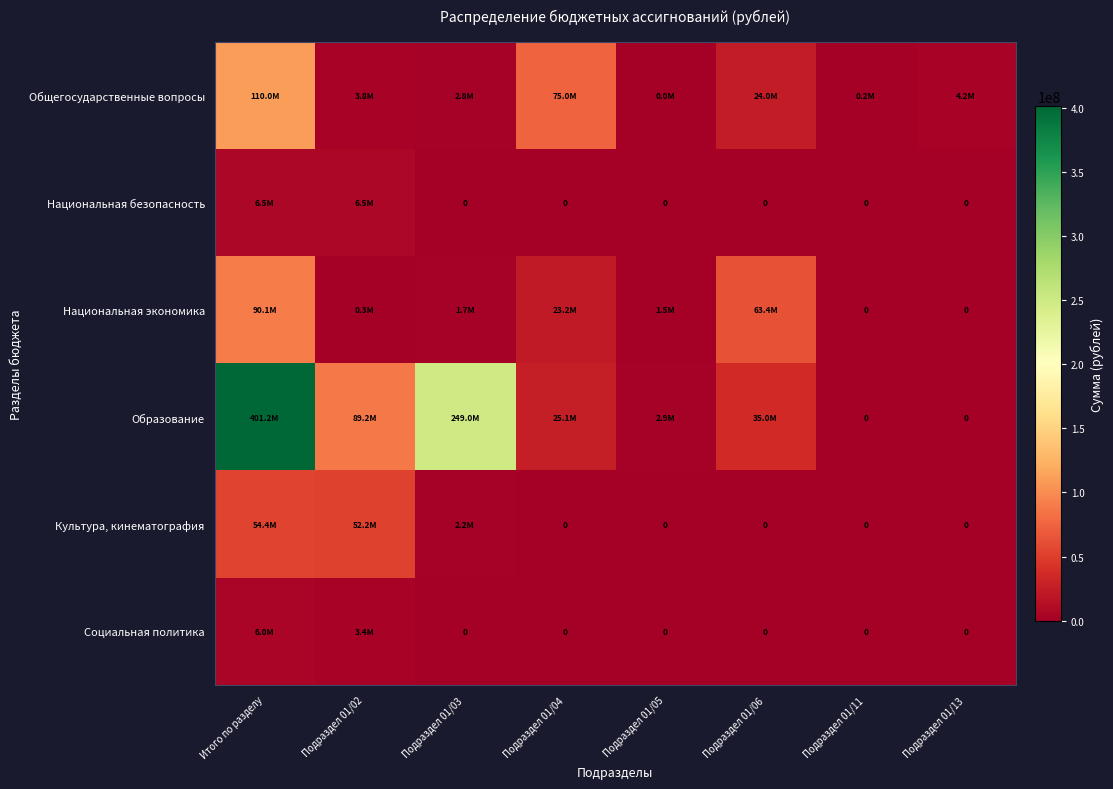

How many series are shown in this chart?

6